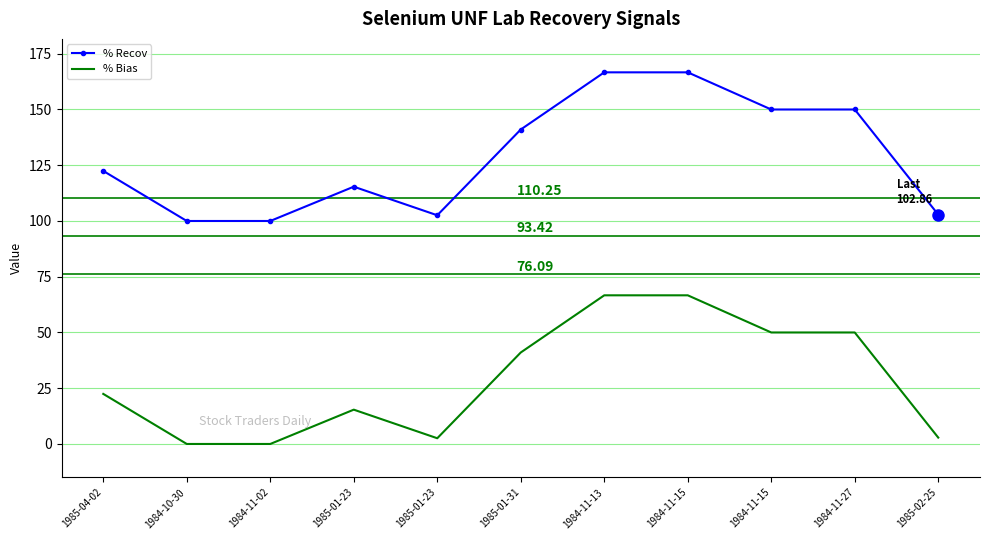

What are all the series names shown in the legend?

% Recov, % Bias